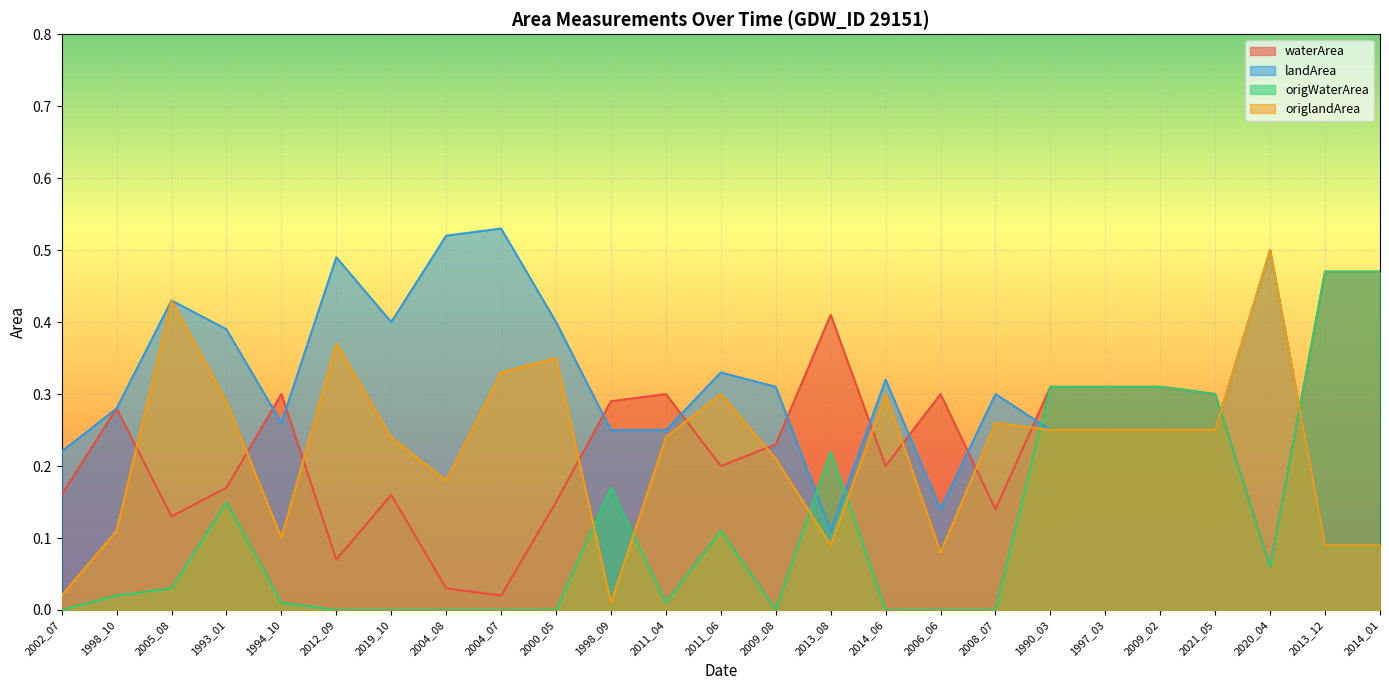

In waterArea, how many points are lower than both neighbors (excluding endpoints)?

7